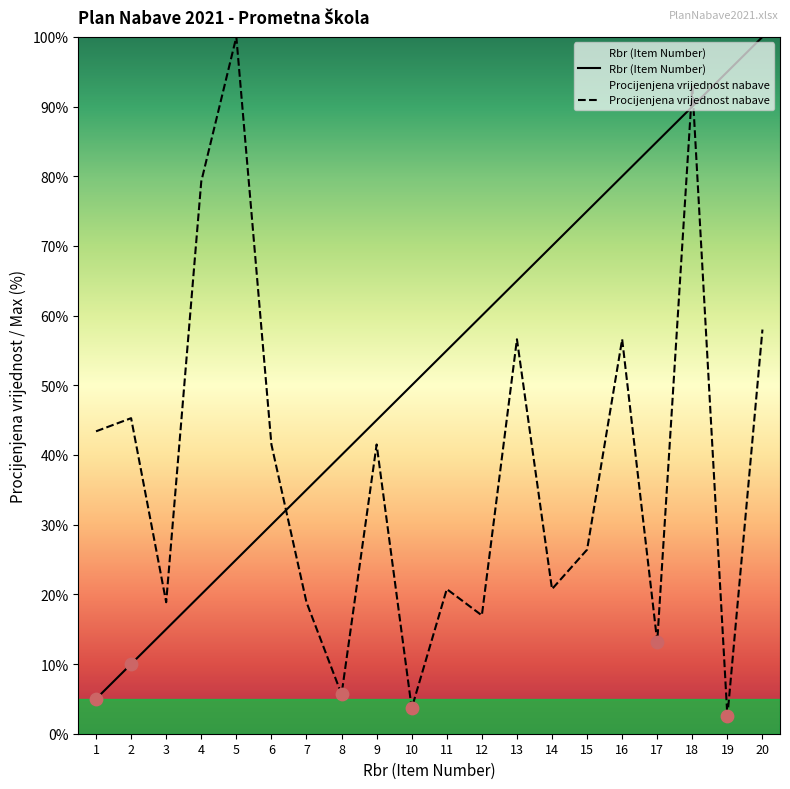

Which series has the largest total across all categories?

Rbr (Item Number)